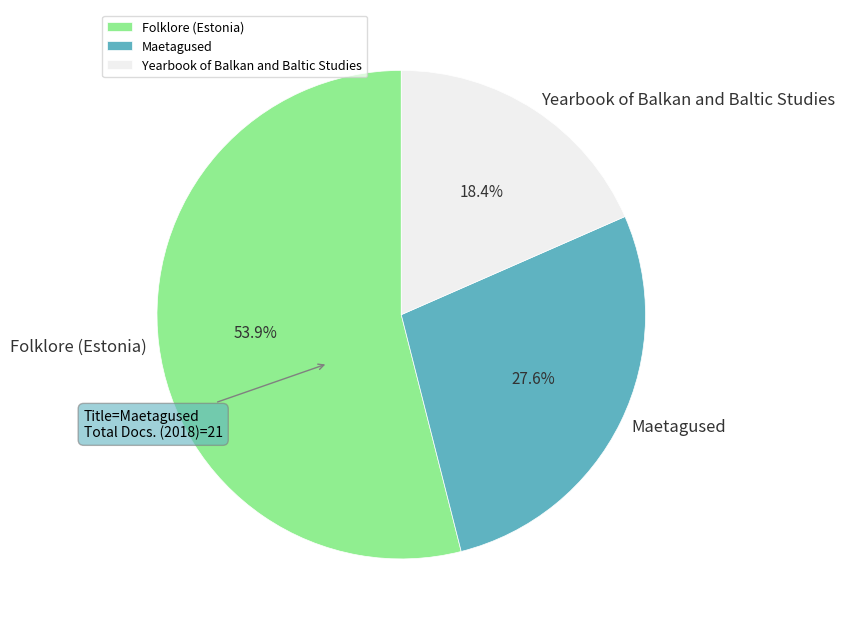

Rank the categories by value from highest to lowest.

Folklore (Estonia), Maetagused, Yearbook of Balkan and Baltic Studies